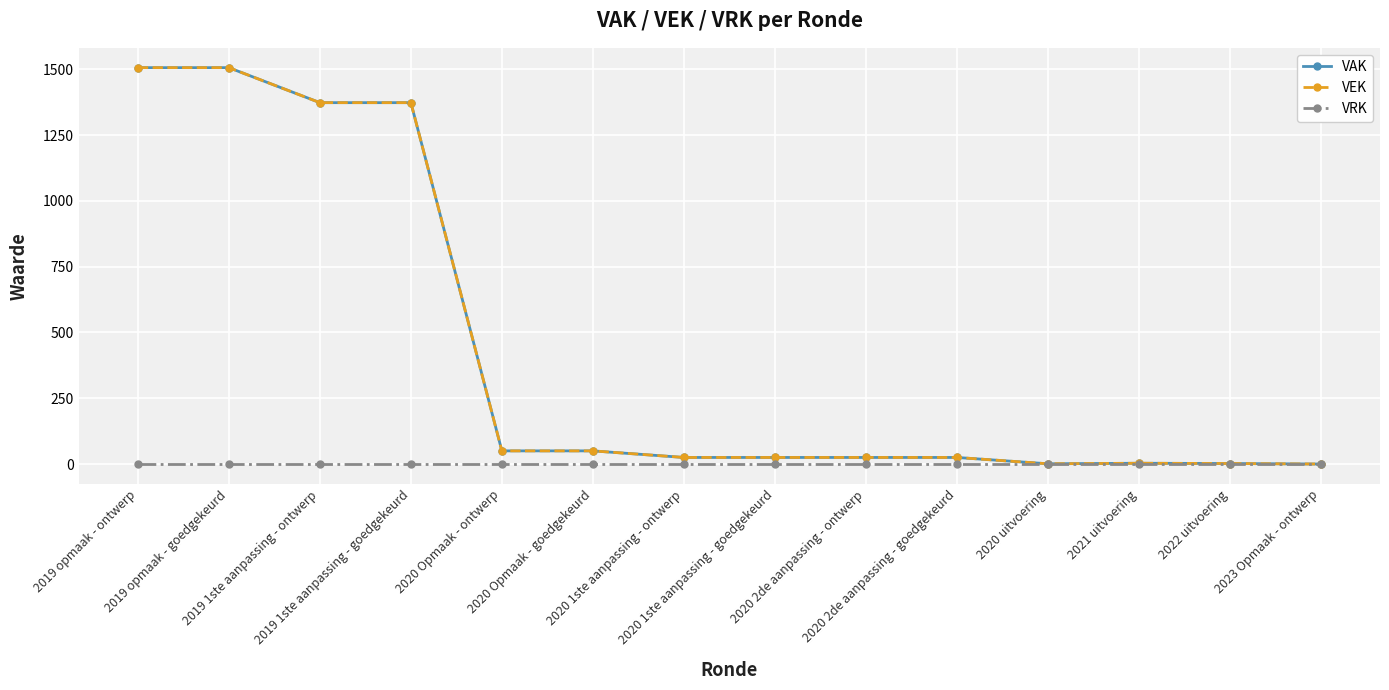

True or false: VEK has more than 2 interior local peaks.

False